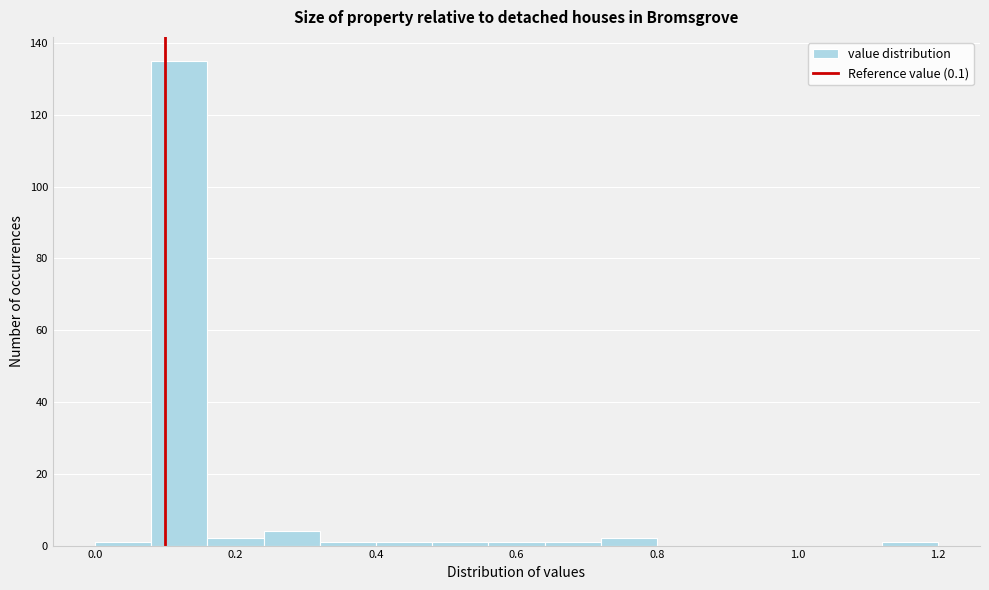

Which range on the x-axis has the tallest bar?

0.08 to 0.16